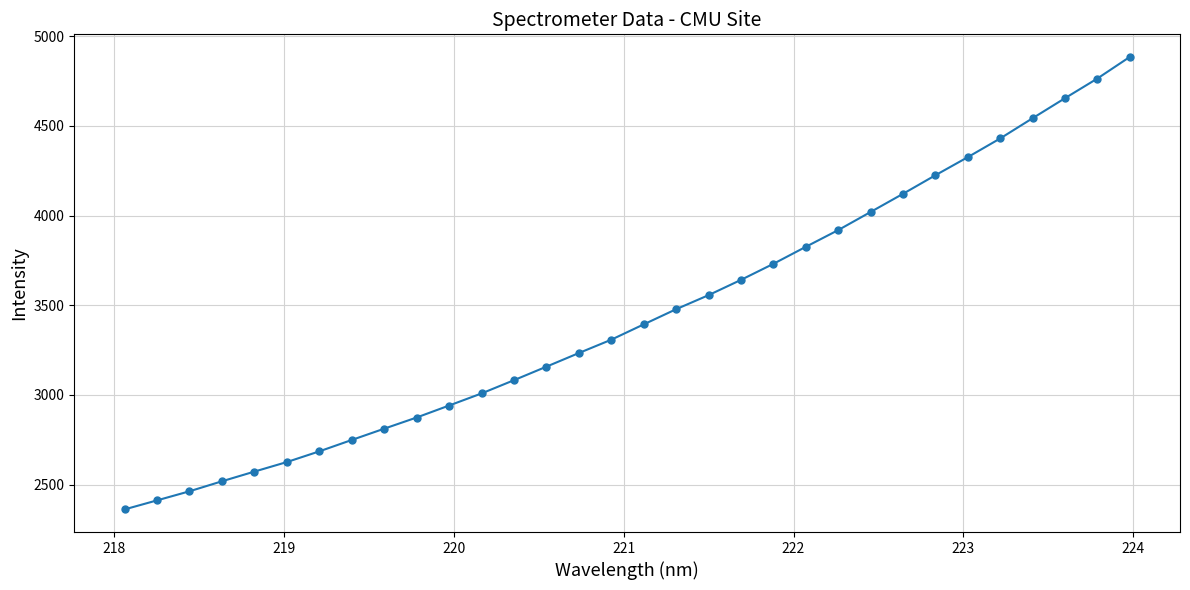

What is the value of the 18th point from the left?

3477.7